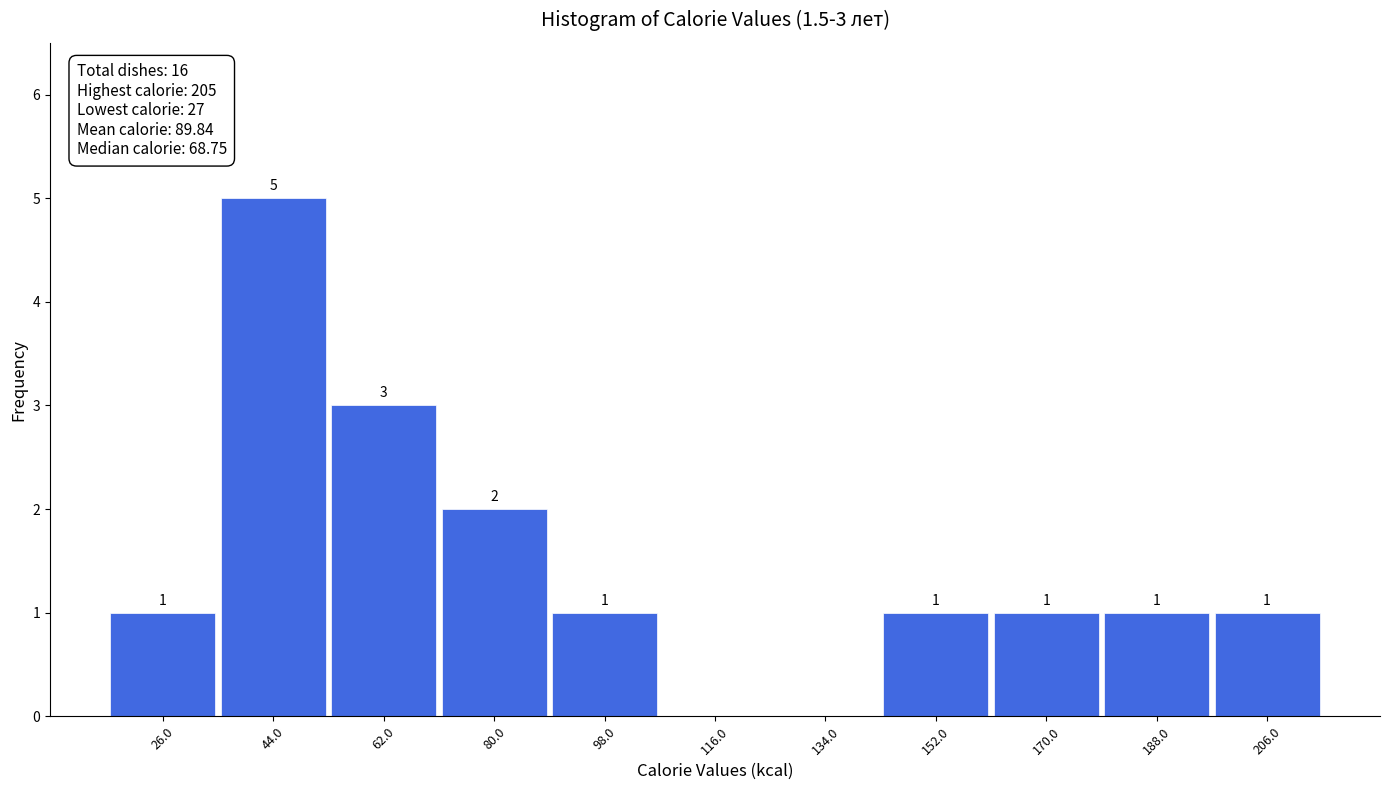

Which range on the x-axis has the tallest bar?

35 to 53